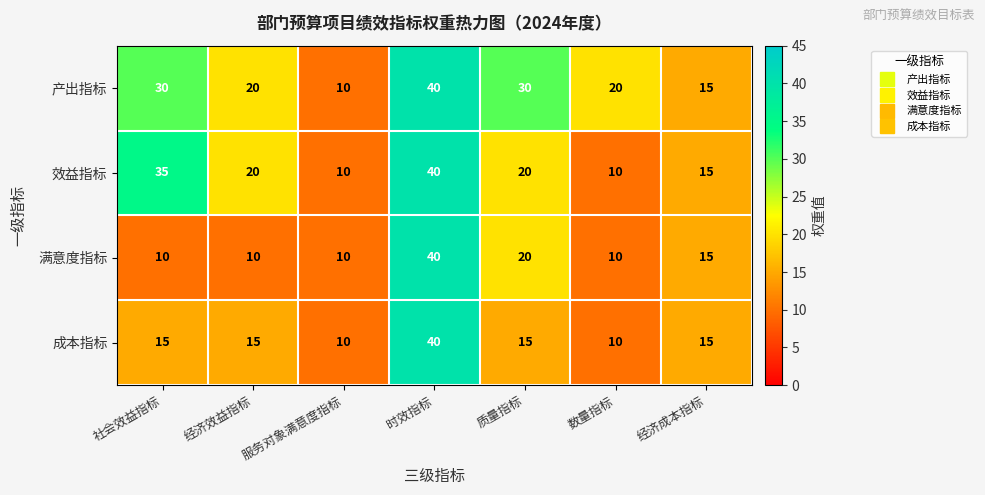

Is it true that 效益指标 equals 15 at 经济成本指标?

True